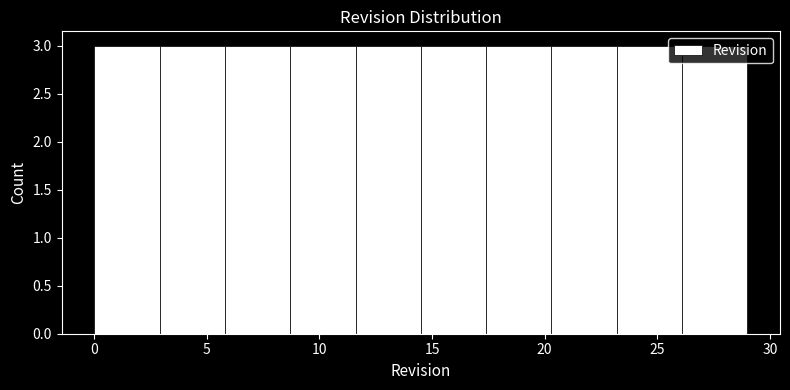

How tall is the bar that spans 5.8 to 8.7 on the x-axis? Neither the bar edges nor the heights are printed on the chart, so give them approximately, as read against the axes.

3